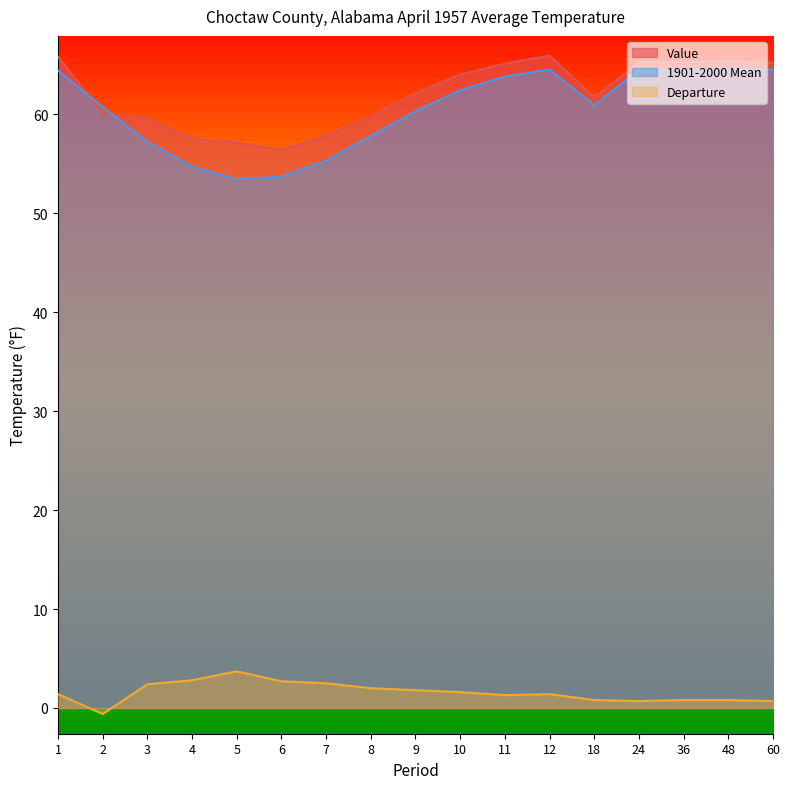

True or false: Departure and 1901-2000 Mean cross at least once.

False